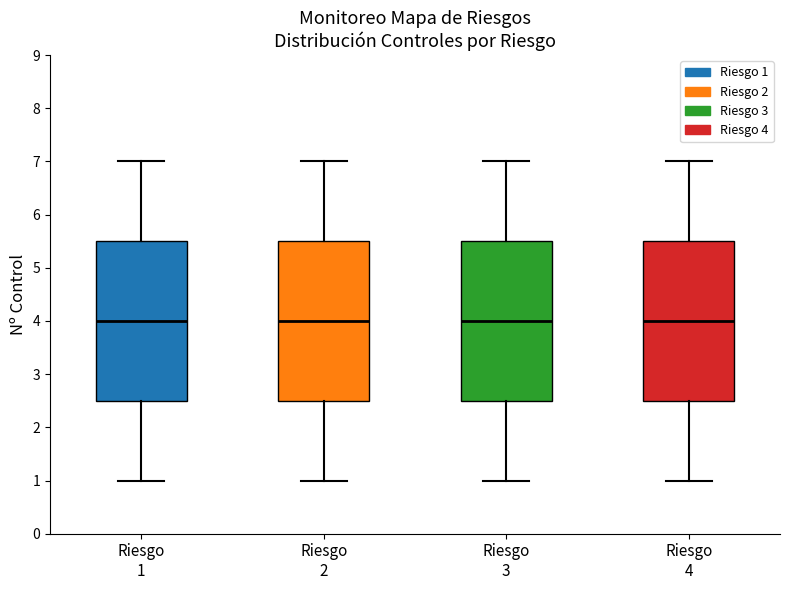

Where is the upper edge of the box for Riesgo 3 on the y-axis? The values are not printed on the chart, so give them approximately, as read against the axis.

5.5